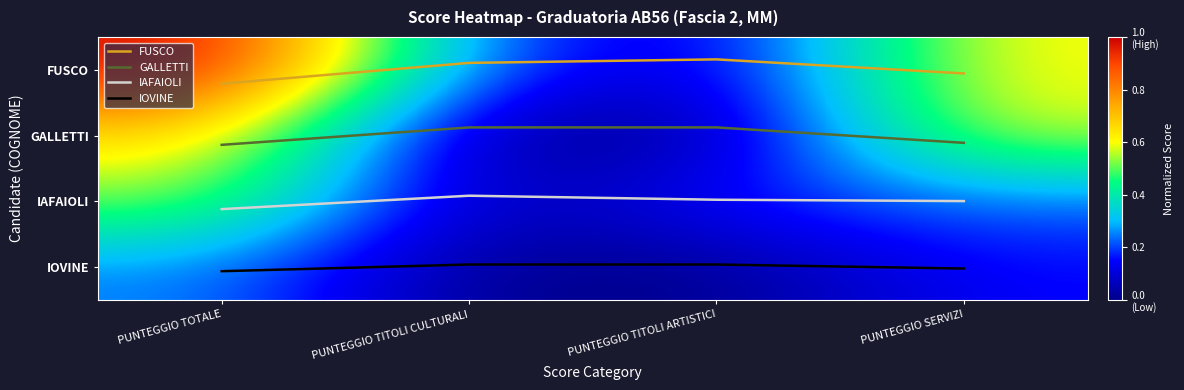

What is the difference between the maximum and minimum values in the IOVINE series?

0.1